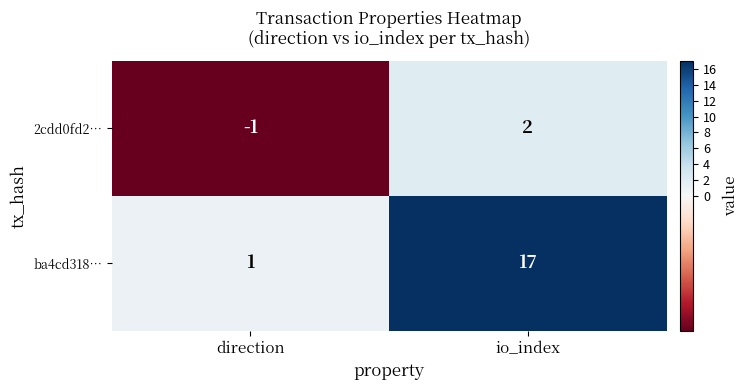

The value of 2cdd0fd2… at io_index is 3. True or false?

False